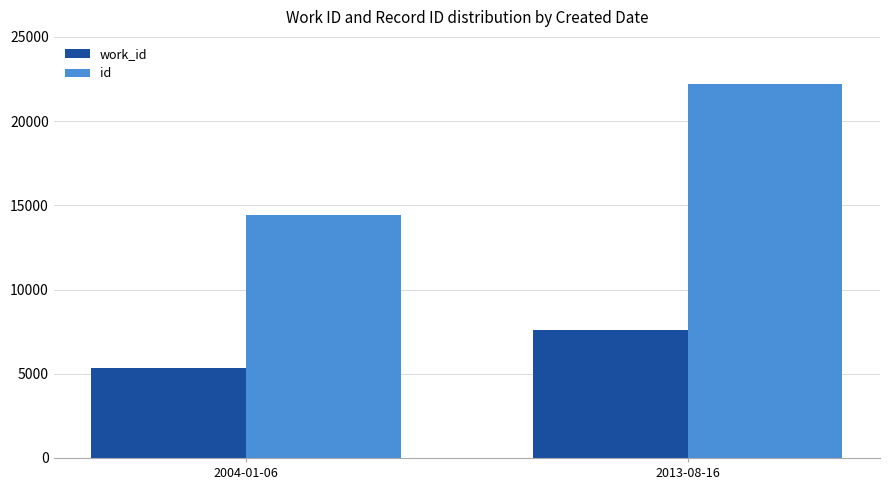

Reading left to right, extract all data points from this chart.

work_id: 2004-01-06=5366	2013-08-16=7591
id: 2004-01-06=14401	2013-08-16=22197